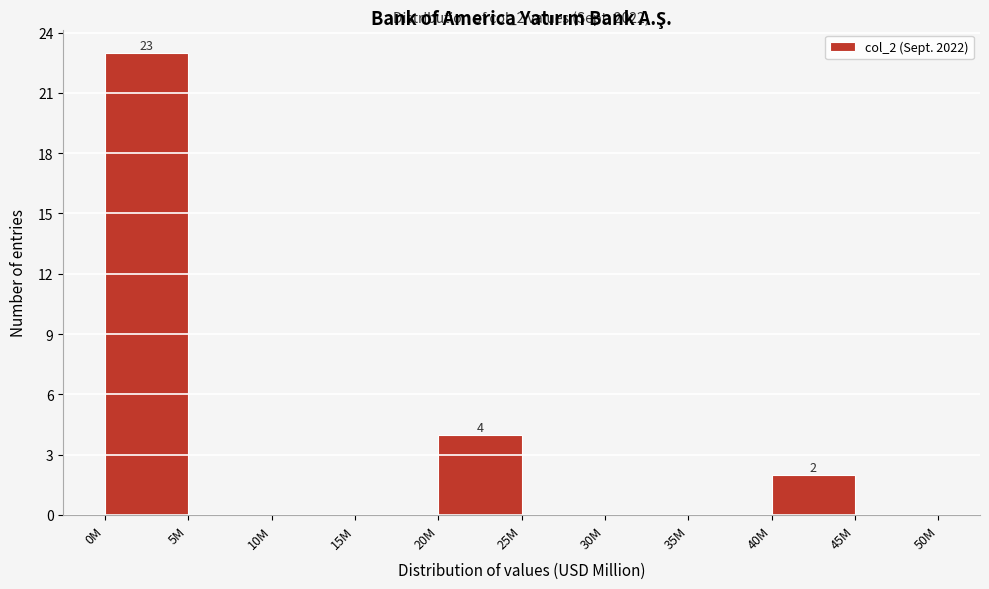

Reading left to right, extract all data points from this chart.

0M=23	5M=0	10M=0	15M=0	20M=4	25M=0	30M=0	35M=0	40M=2	45M=0